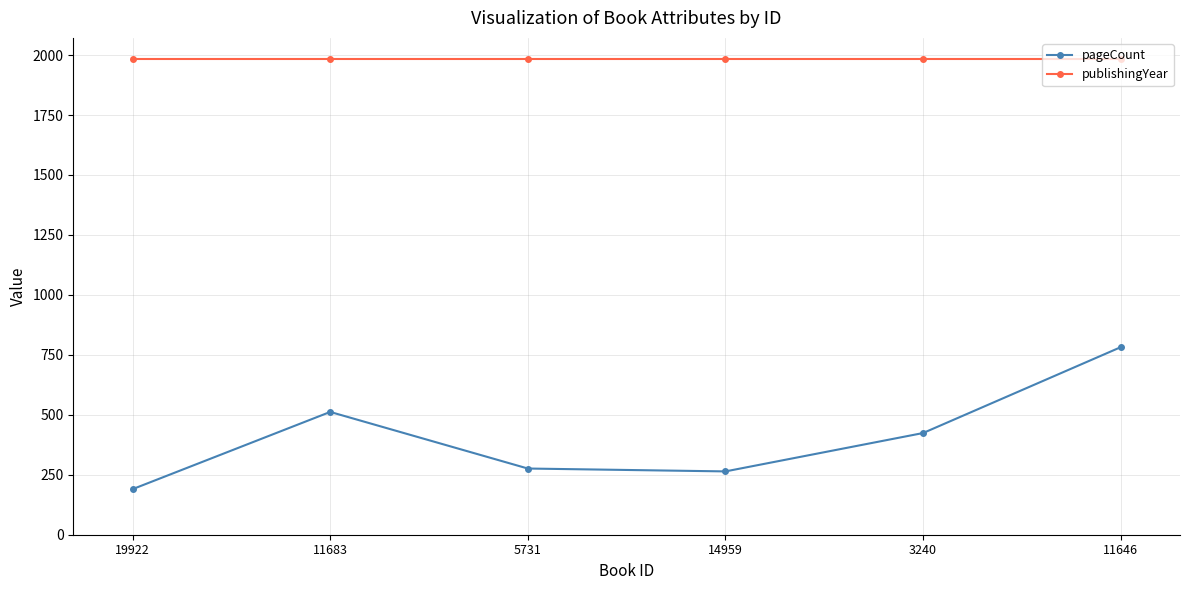

What is the difference between the pageCount values at 11646 and 14959?

518